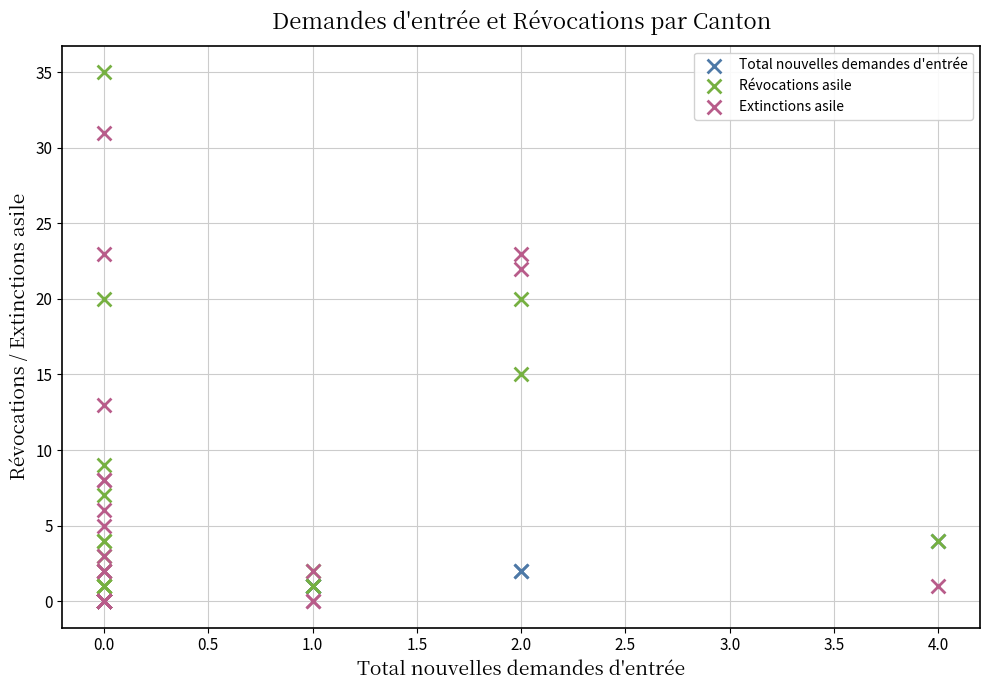

Across all series, what Y value is closest to 17?

15